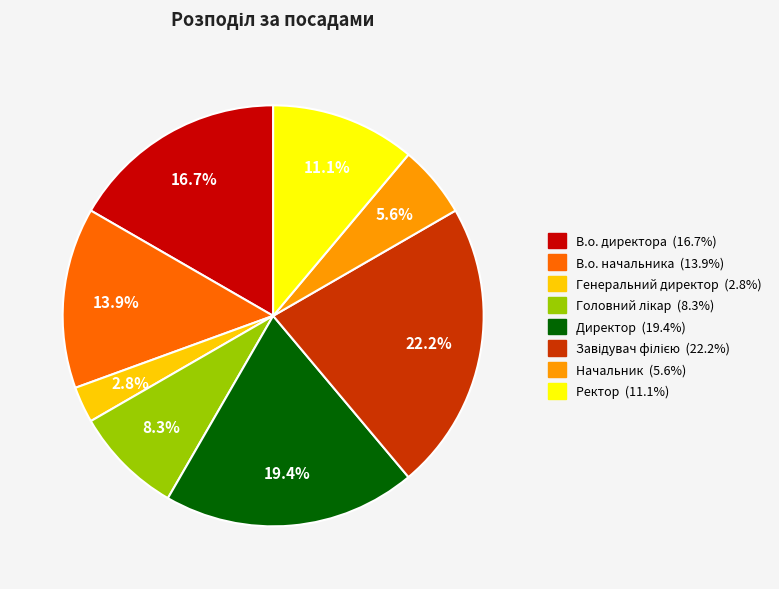

Is there any slice that represents more than half of the pie?

No